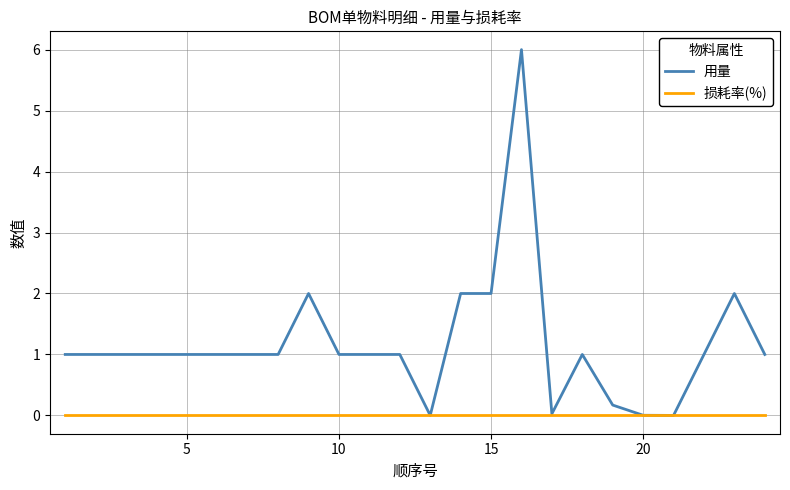

True or false: 用量 has more than 1 points higher than both neighbors.

True